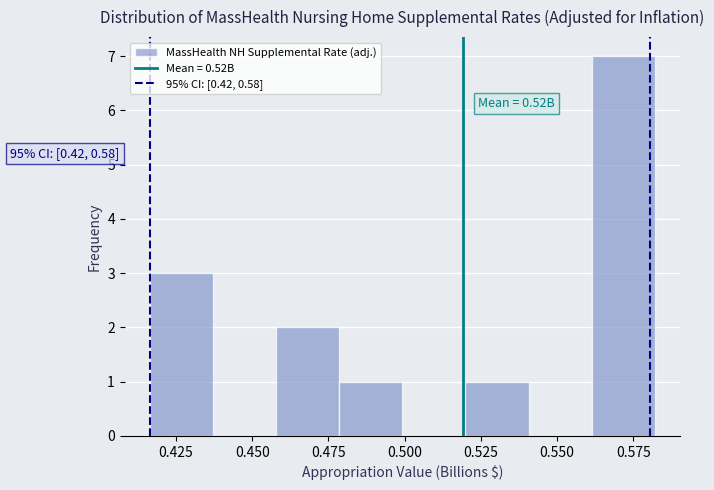

Which range on the x-axis has the tallest bar?

0.560 to 0.580